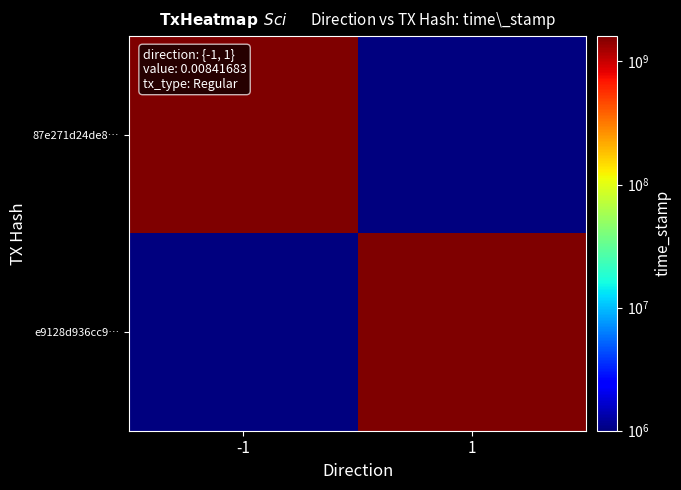

Reading left to right, what are all the values shown in this chart?

87e271d24de8…: -1=1607237948	1=1000000
e9128d936cc9…: -1=1000000	1=1607076158